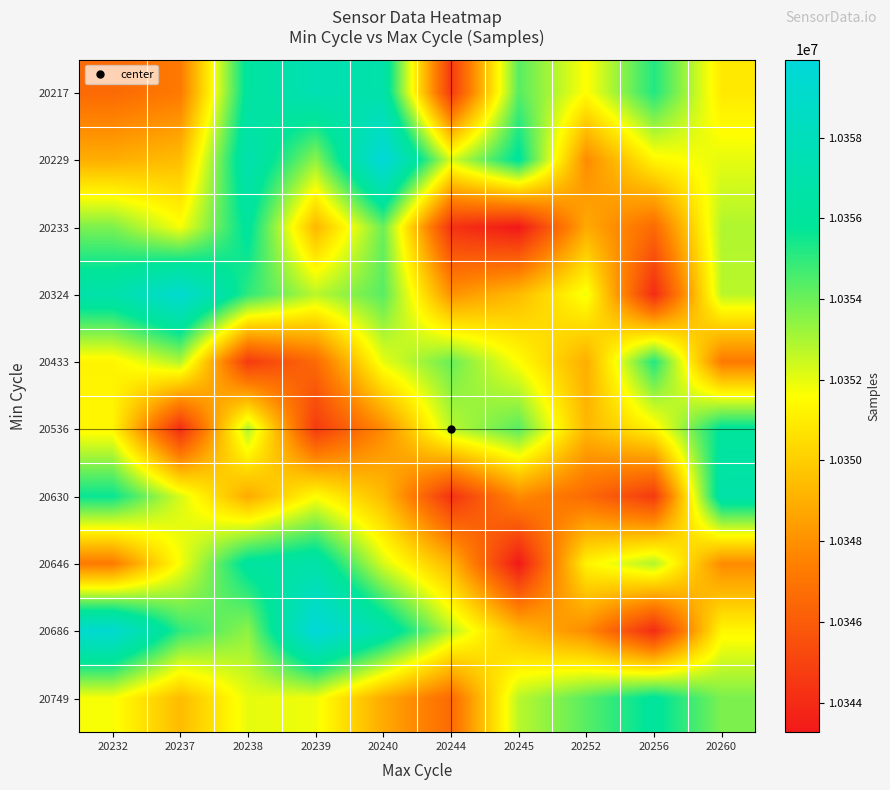

Reading left to right, what are all the values shown in this chart?

20217: 20232=10346570	20237=10347213	20238=10356201	20239=10357476	20240=10356793	20244=10344628	20245=10354329	20252=10351564	20256=10355218	20260=10350910
20229: 20232=10348970	20237=10349466	20238=10357107	20239=10353437	20240=10359932	20244=10352254	20245=10355988	20252=10347835	20256=10351346	20260=10352009
20233: 20232=10353735	20237=10351712	20238=10356060	20239=10349266	20240=10354043	20244=10344313	20245=10343269	20252=10348851	20256=10346603	20260=10352897
20324: 20232=10356897	20237=10359325	20238=10355002	20239=10352738	20240=10354329	20244=10348070	20245=10349418	20252=10351844	20256=10344017	20260=10352738
20433: 20232=10351255	20237=10352897	20238=10344628	20239=10346603	20240=10352009	20244=10354043	20245=10351564	20252=10348970	20256=10355218	20260=10347213
20536: 20232=10351346	20237=10344017	20238=10352897	20239=10344628	20240=10347835	20244=10352738	20245=10354329	20252=10349266	20256=10351255	20260=10355988
20630: 20232=10355639	20237=10352254	20238=10348851	20239=10351564	20240=10349418	20244=10344313	20245=10347835	20252=10346603	20256=10344628	20260=10356793
20646: 20232=10347213	20237=10351712	20238=10356201	20239=10356793	20240=10352254	20244=10349266	20245=10343269	20252=10351255	20256=10352897	20260=10347835
20686: 20232=10359325	20237=10355002	20238=10353437	20239=10359932	20240=10356897	20244=10352738	20245=10349418	20252=10347835	20256=10344017	20260=10351346
20749: 20232=10351712	20237=10349418	20238=10352009	20239=10351844	20240=10348851	20244=10346603	20245=10352738	20252=10354329	20256=10355988	20260=10353735